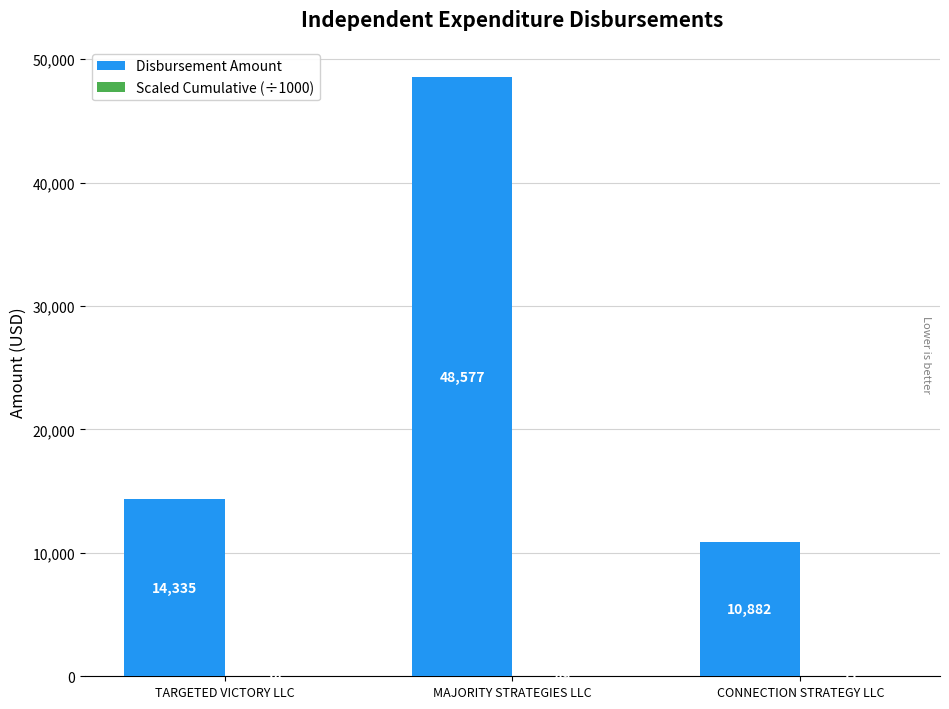

Where is Disbursement Amount nearest to the value 29729?

TARGETED VICTORY LLC